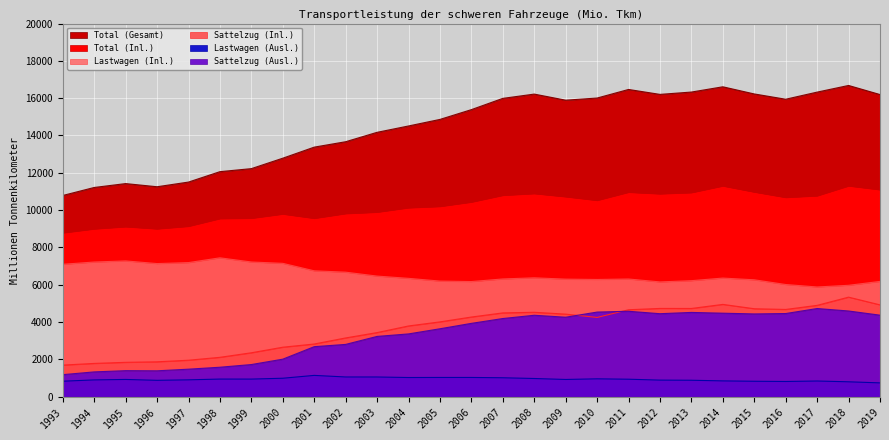

What is the spread (max minus min) of values at 1999?

11282.8